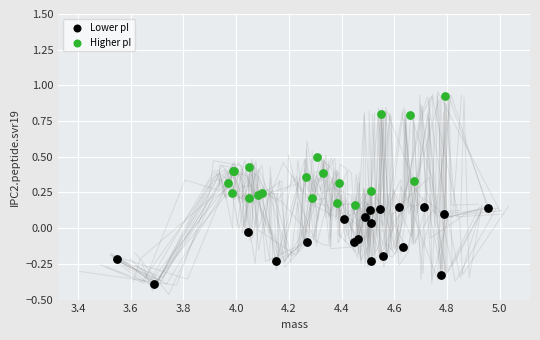

Which series reaches the maximum Y coordinate?

Higher pI